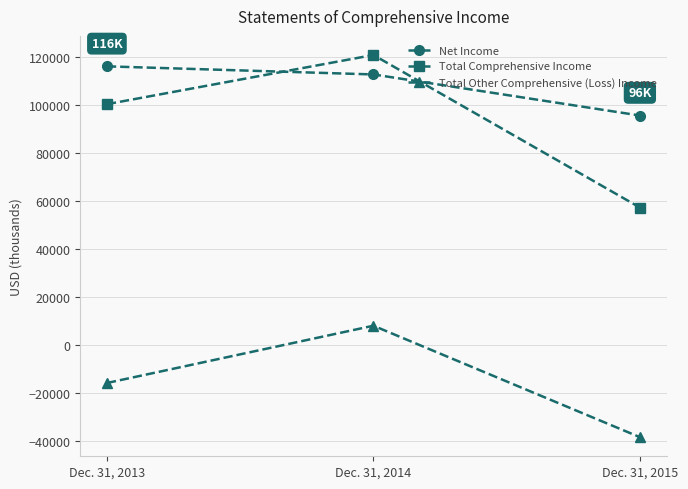

What is the total value across all series at Dec. 31, 2015?

114654